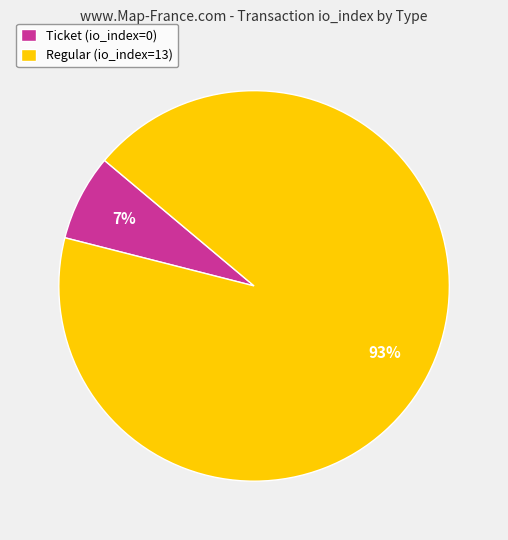

How many slices are in this pie chart?

2